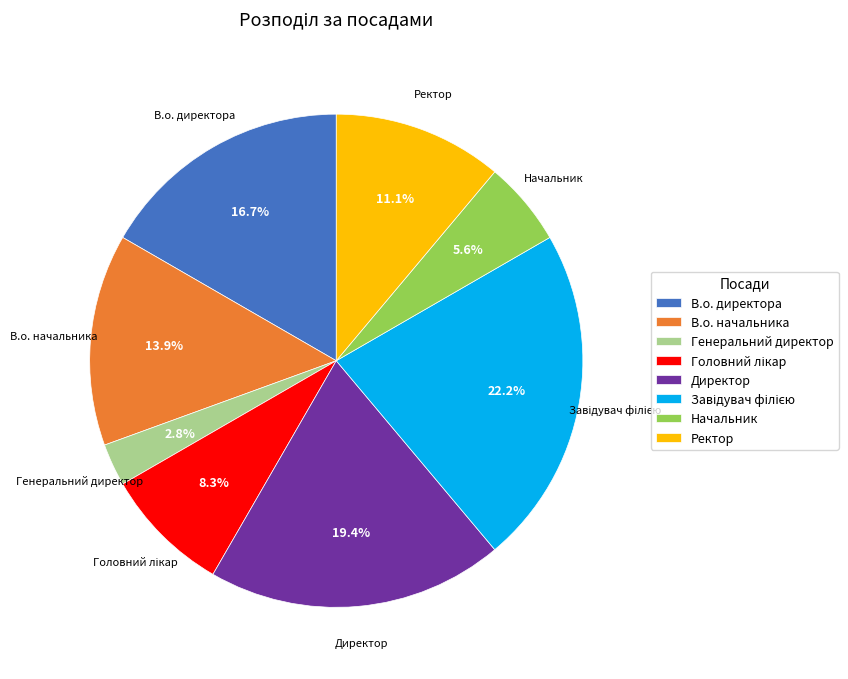

What portion of the pie excludes Генеральний директор?

97.2%